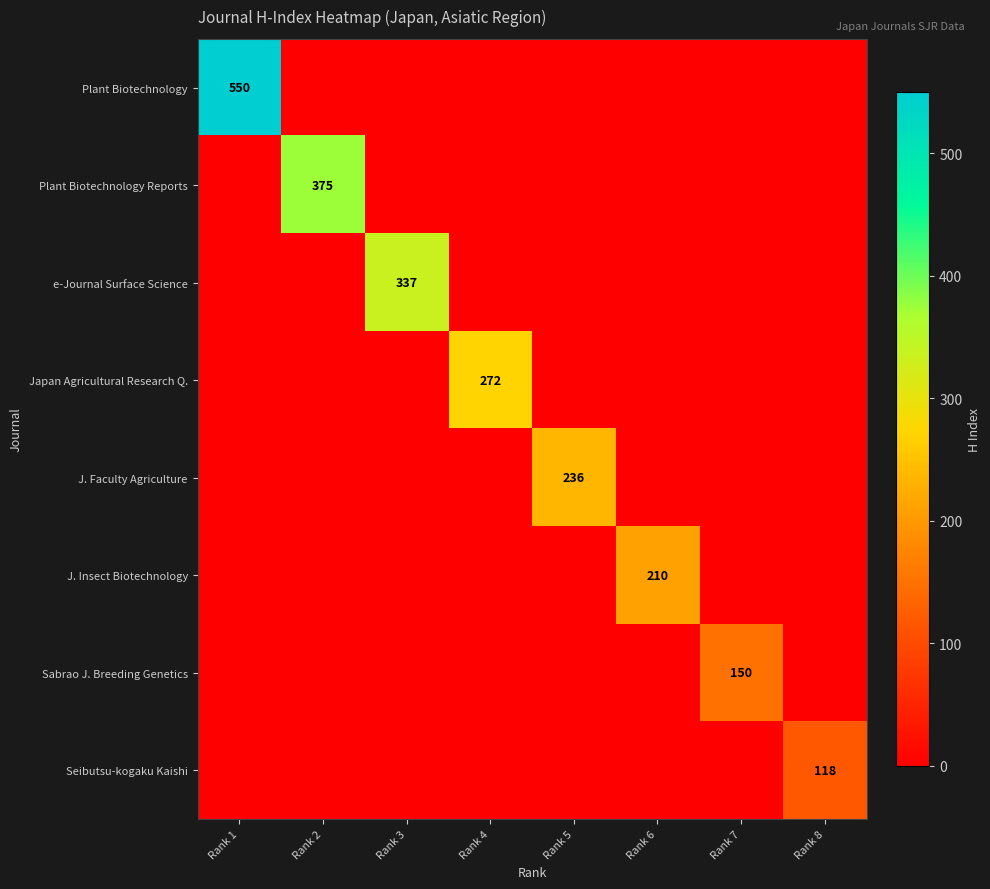

True or false: Plant Biotechnology Reports has a value of 375 at Rank 2.

True